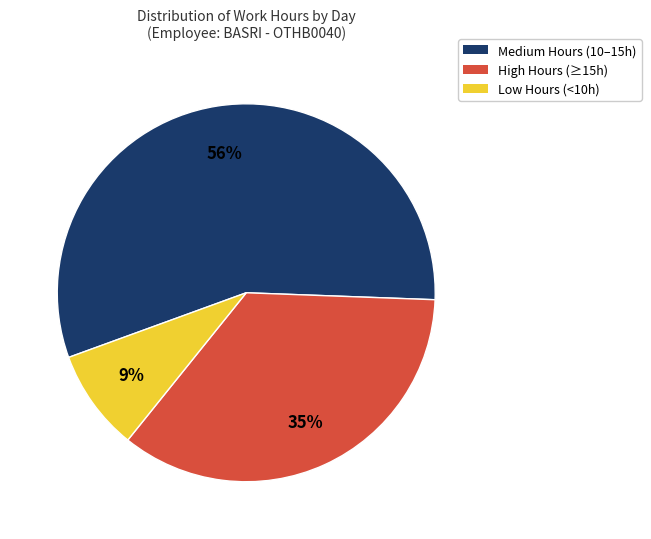

Is there a majority slice in this chart?

Yes